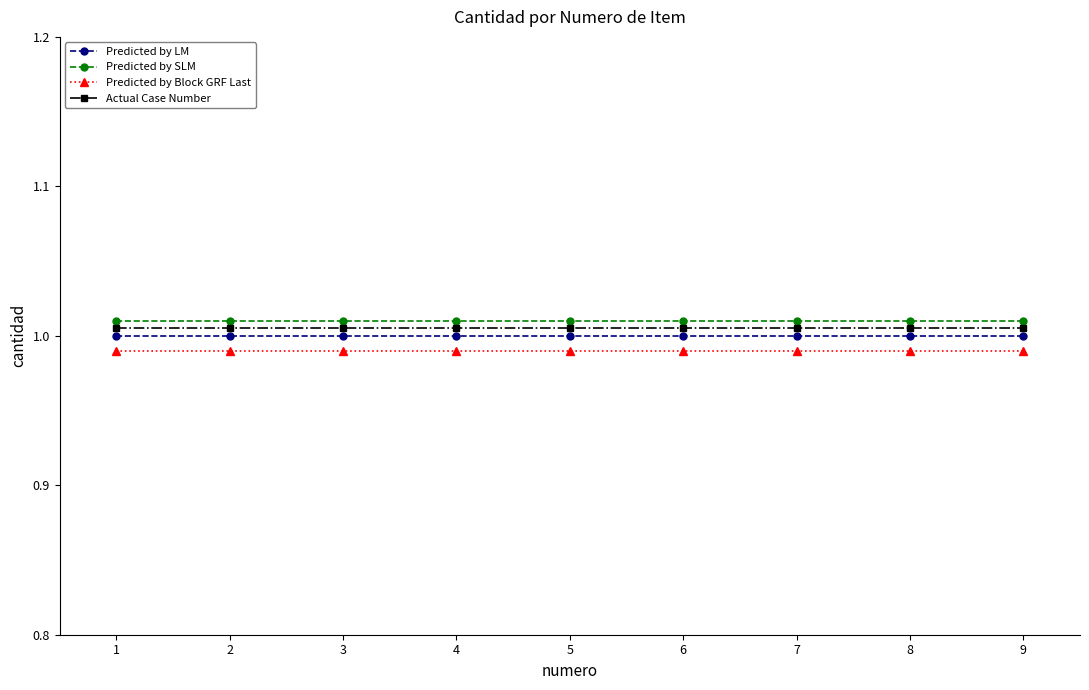

Which series has the largest total across all categories?

Predicted by SLM